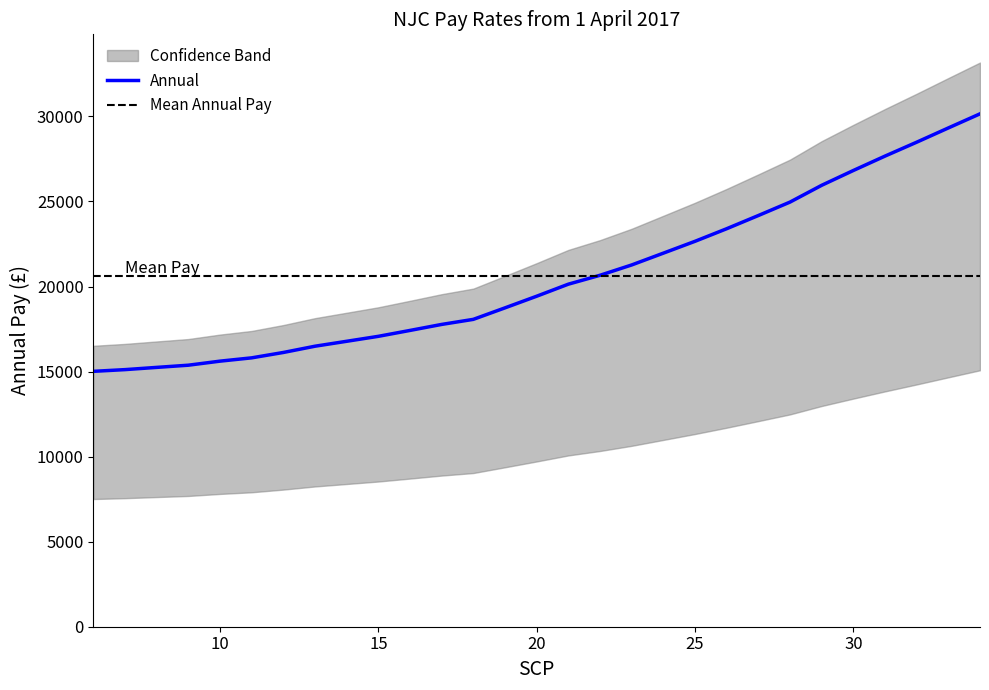

The Annual series shows 29323.0 at 33. True or false?

True